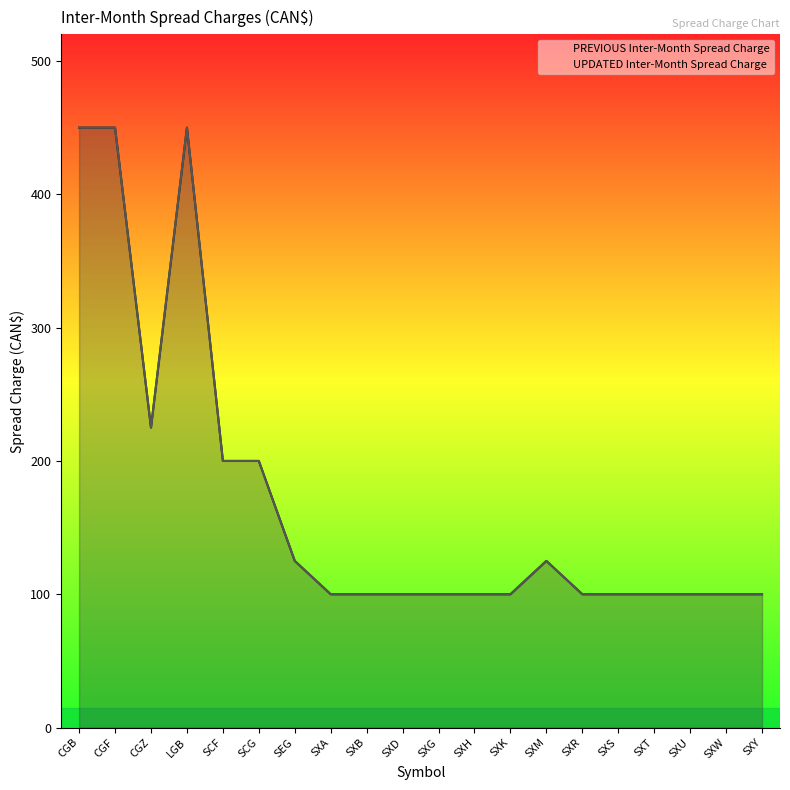

True or false: UPDATED Inter-Month Spread Charge and PREVIOUS Inter-Month Spread Charge intersect in this chart.

False